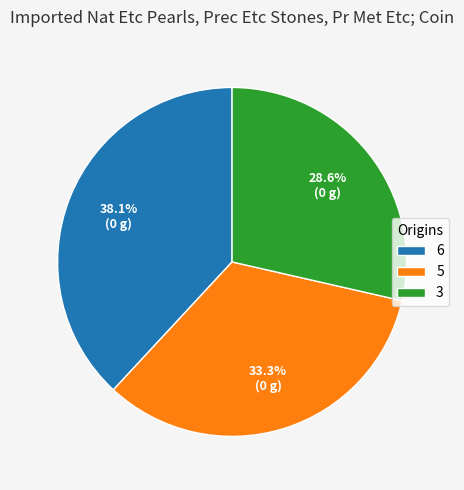

Is there a majority slice in this chart?

No